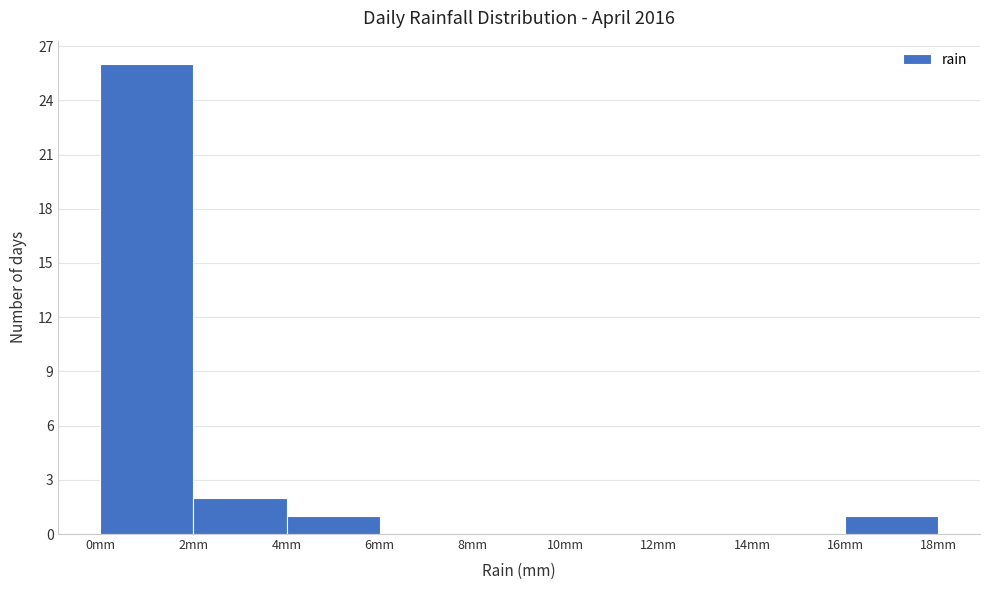

Over which range of the x-axis is the bar tallest?

0 to 2